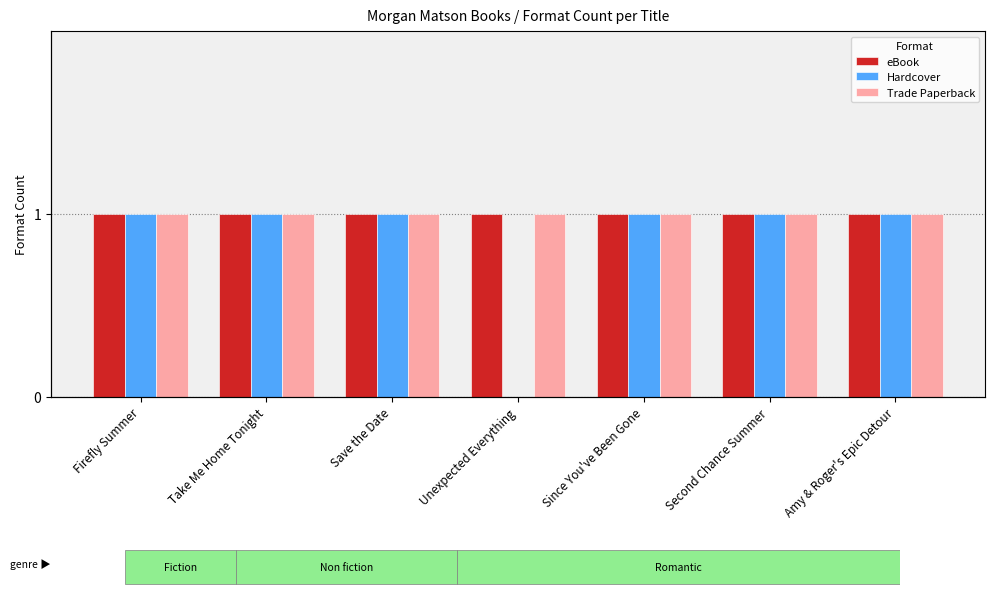

Which has a higher value, Firefly Summer or Take Me Home Tonight?

Firefly Summer